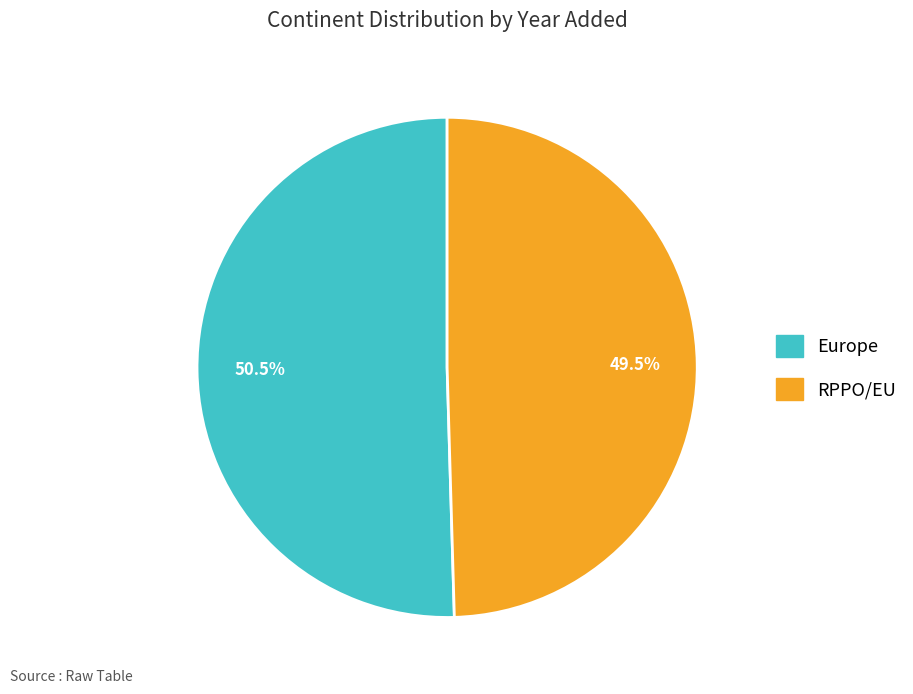

Approximately how many times larger is the value at Europe compared to RPPO/EU?

1.0